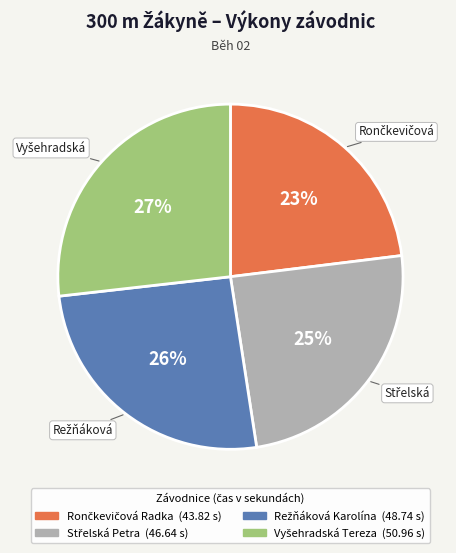

To the nearest percent, what is the average slice percentage?

25%